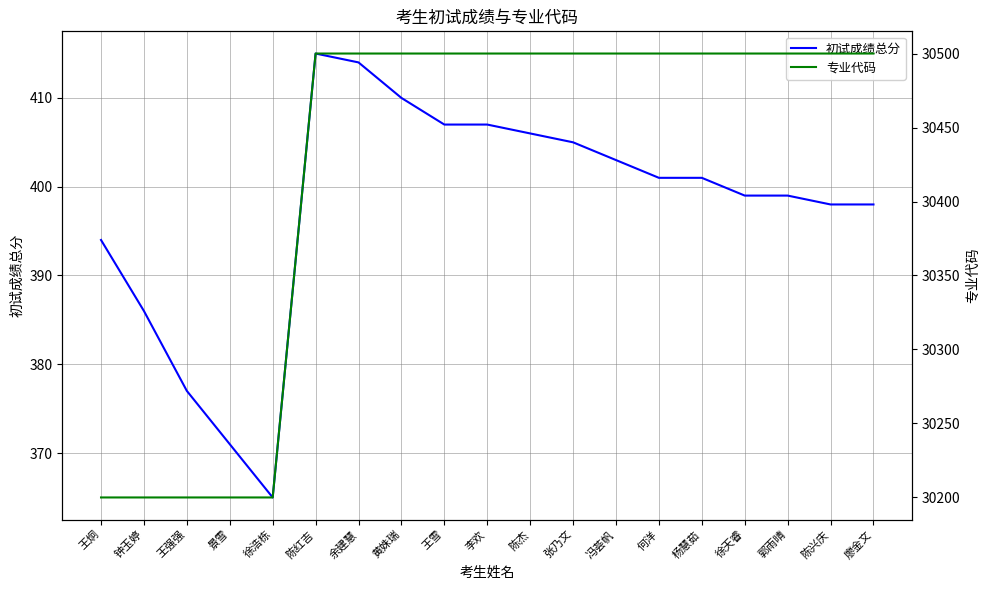

True or false: 初试成绩总分 and 专业代码 intersect in this chart.

False